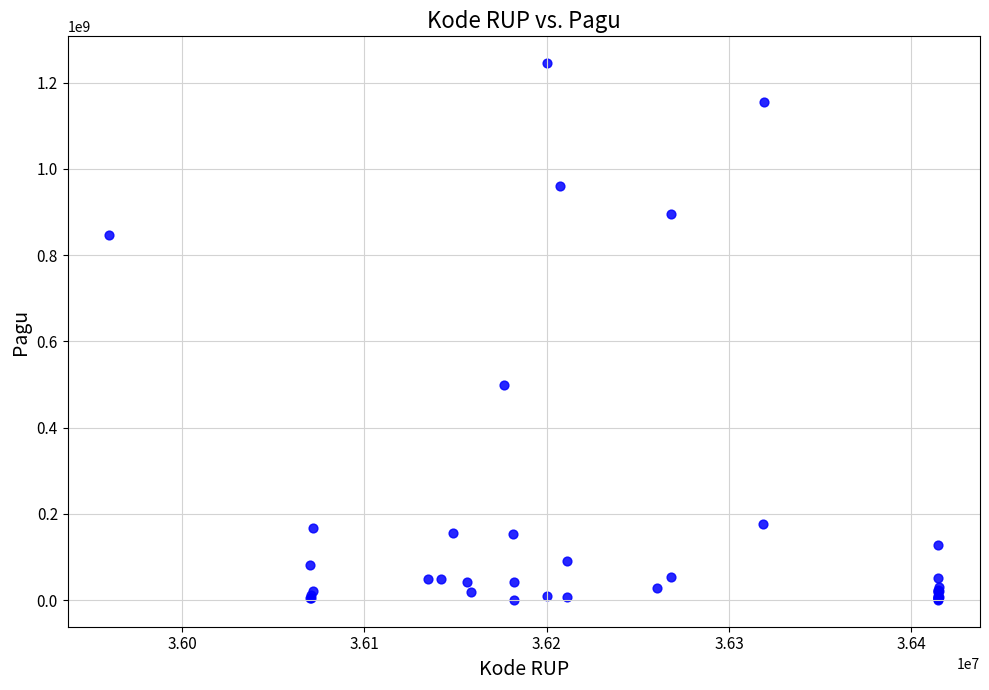

What Y value in the scatter plot is closest to 622840000?

499932000